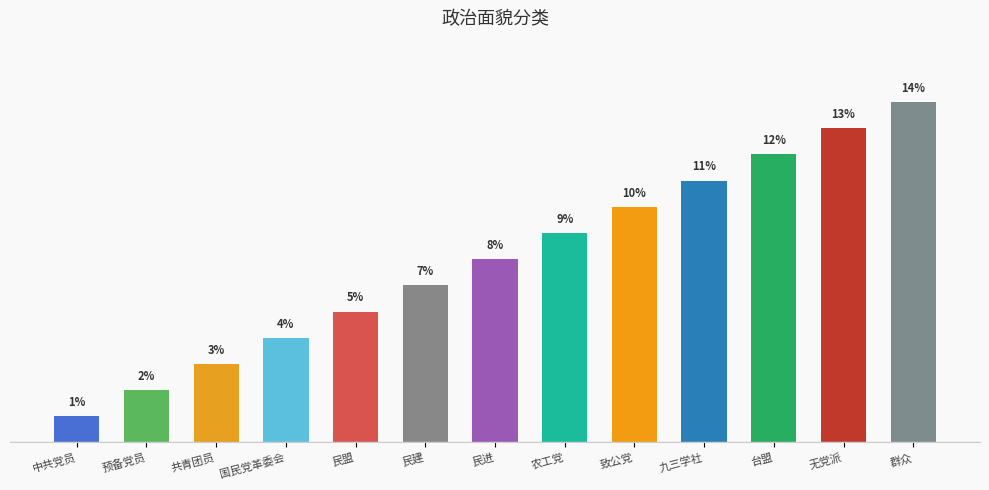

Does the chart contain any negative values?

No